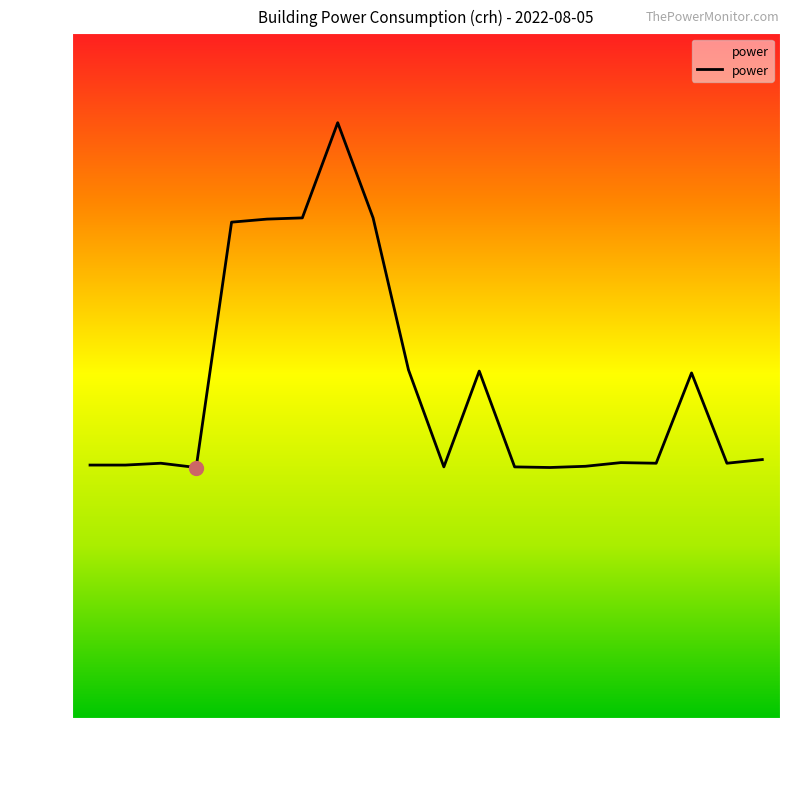

How many lines are shown in the chart?

1